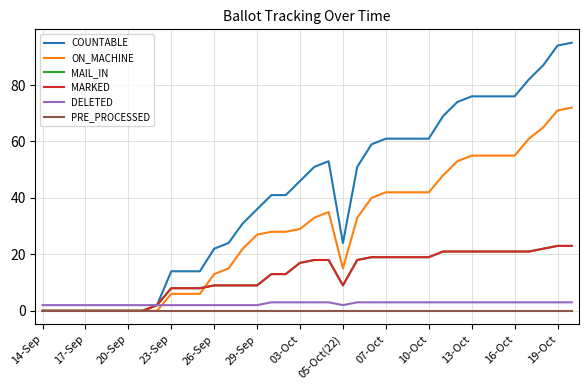

At how many categories does at least one series exceed 94?

1